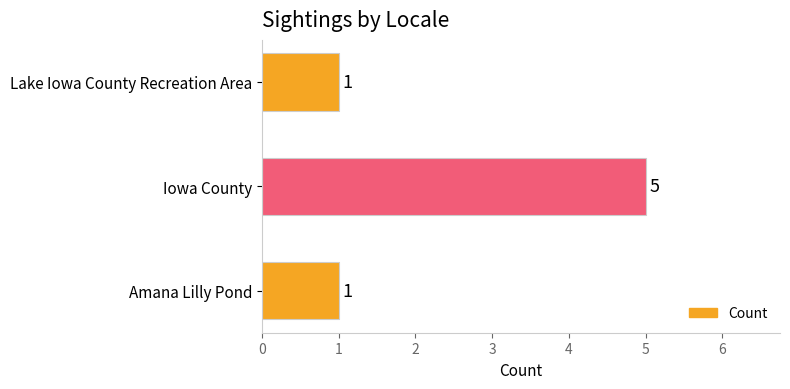

Reading bottom to top, what are all the values shown in this chart?

1	5	1